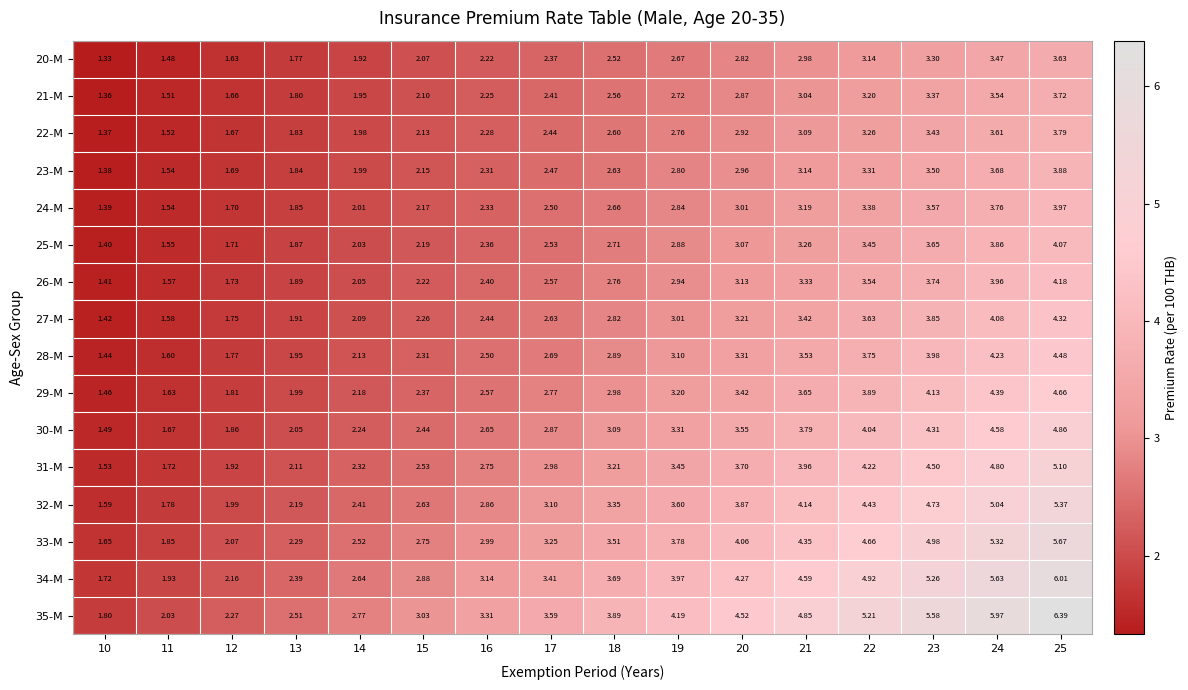

How many distinct data groups are displayed?

16